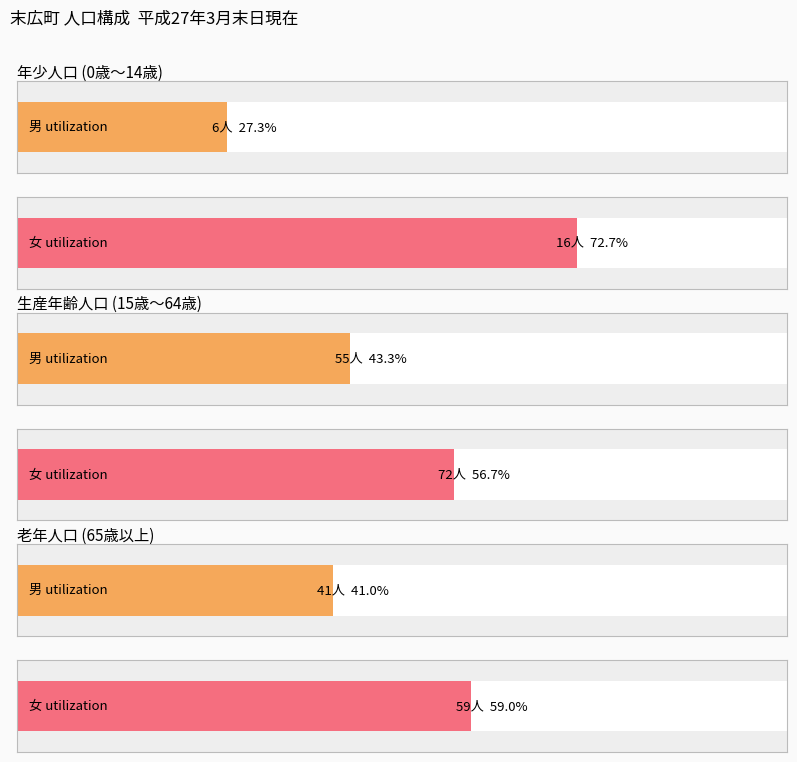

What is the approximate value at 年少人口 男?

6